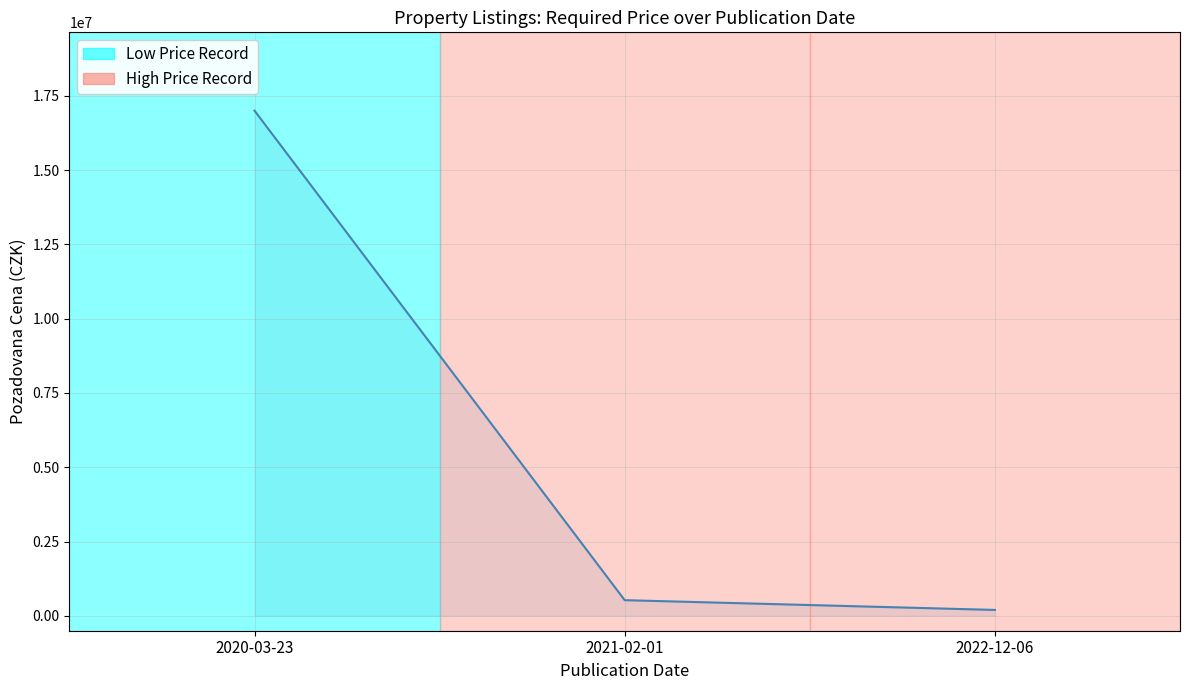

What is the greatest value displayed?

17000000